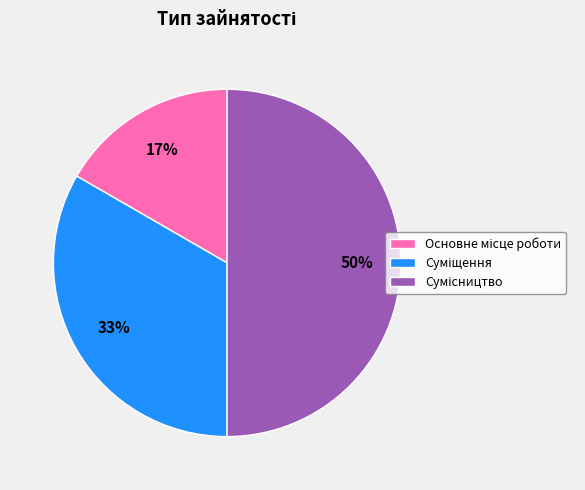

To the nearest percent, what is the average slice percentage?

33%